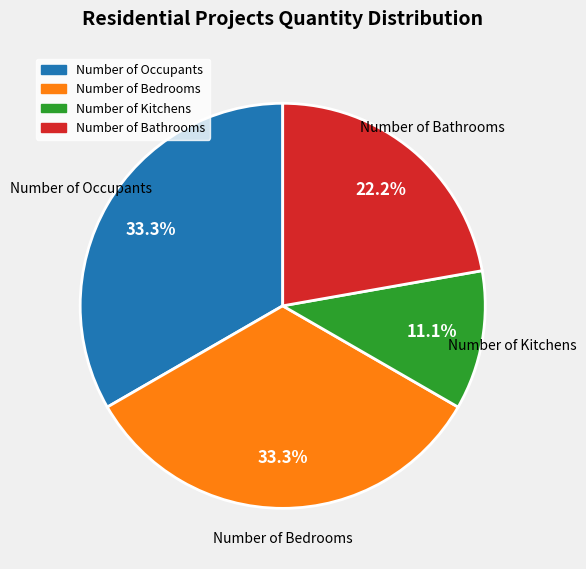

Is there a majority slice in this chart?

No